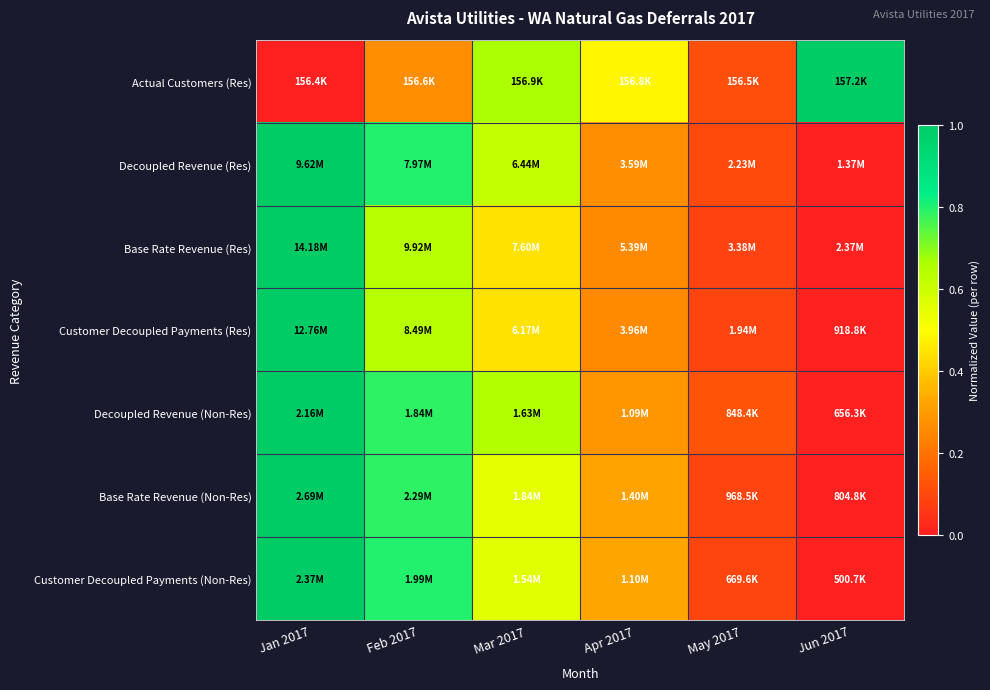

Which has a higher value, May 2017 or Jun 2017?

Jun 2017